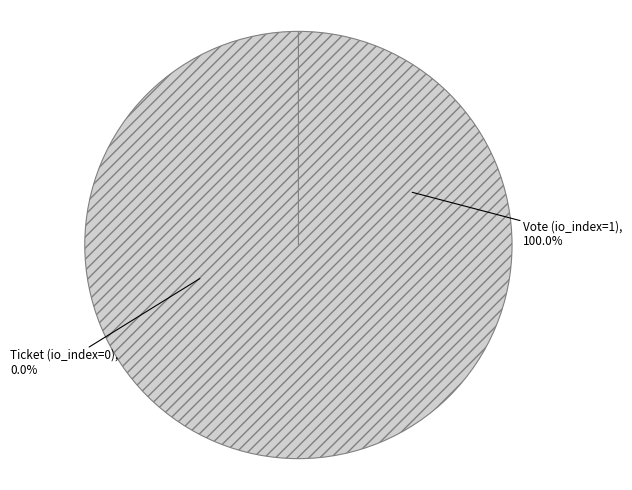

Between Ticket (io_index=0) and Vote (io_index=1), which is larger?

Vote (io_index=1)